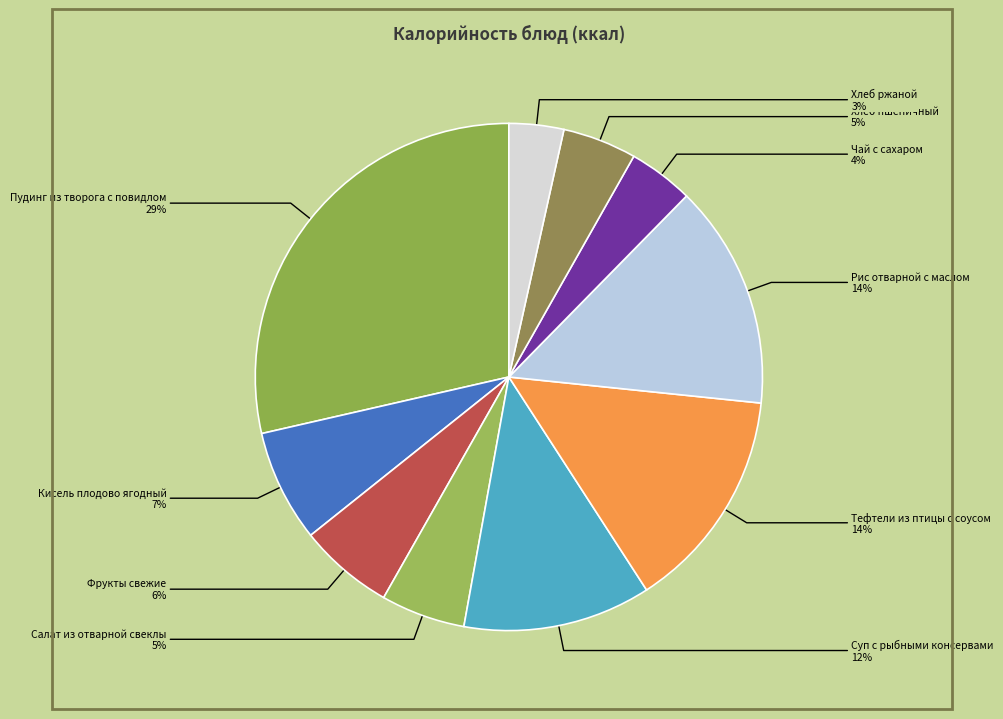

Does Хлеб пшеничный represent more than half of the total?

No